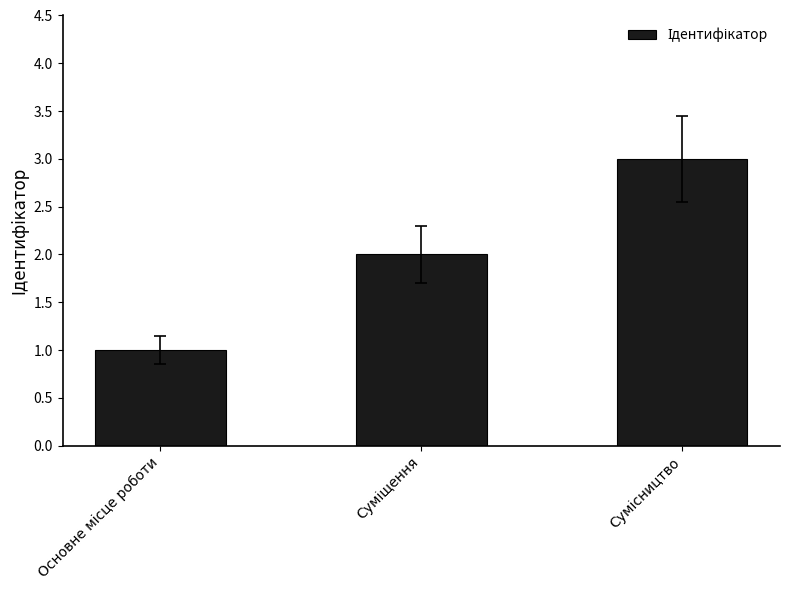

What is the sum of all values?

6